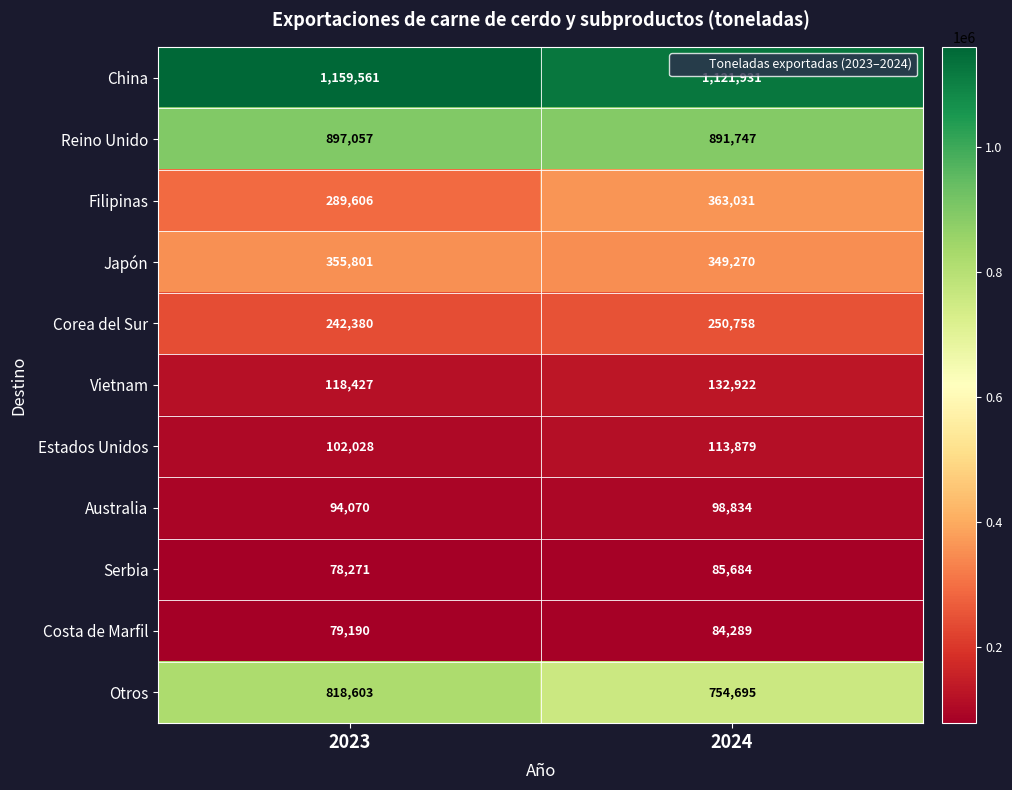

Which series has the widest spread of values?

Filipinas